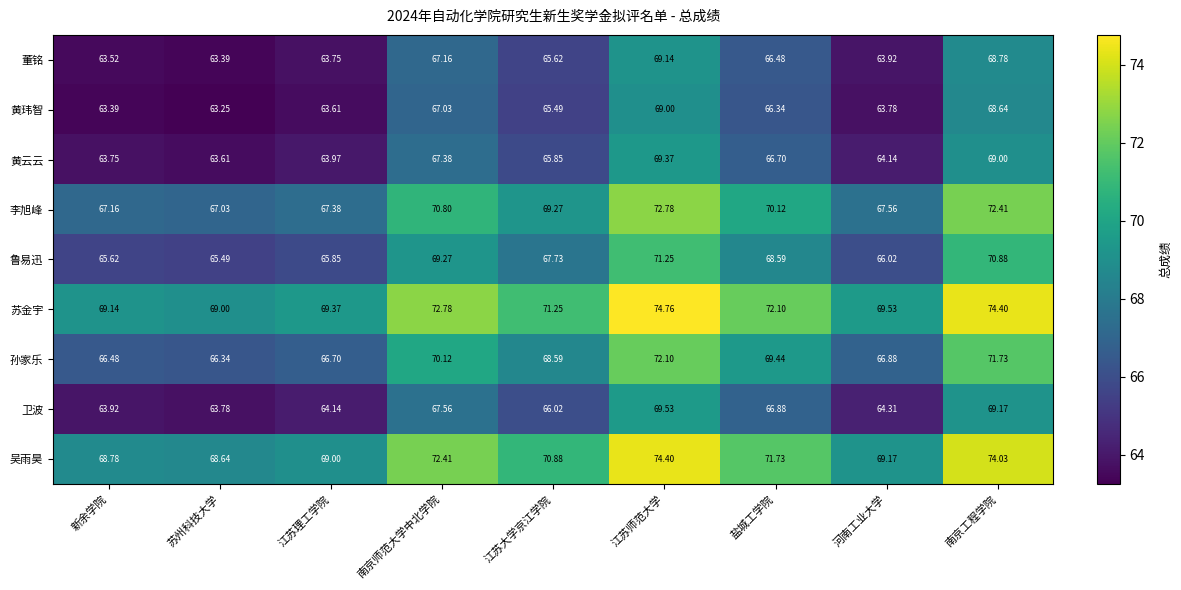

At which label does 卫波 first exceed 66?

南京师范大学中北学院